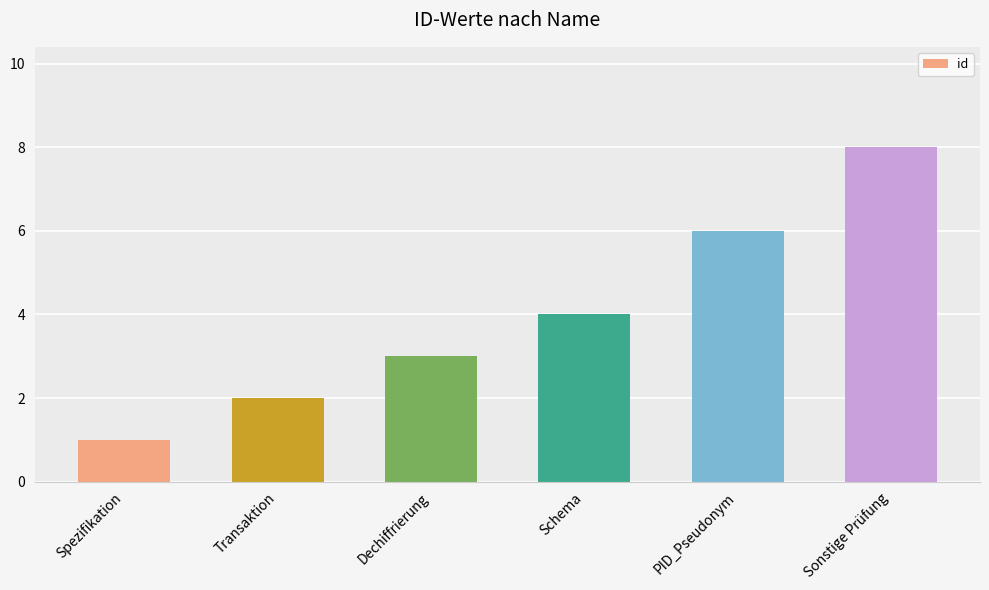

How many values are below 4?

3